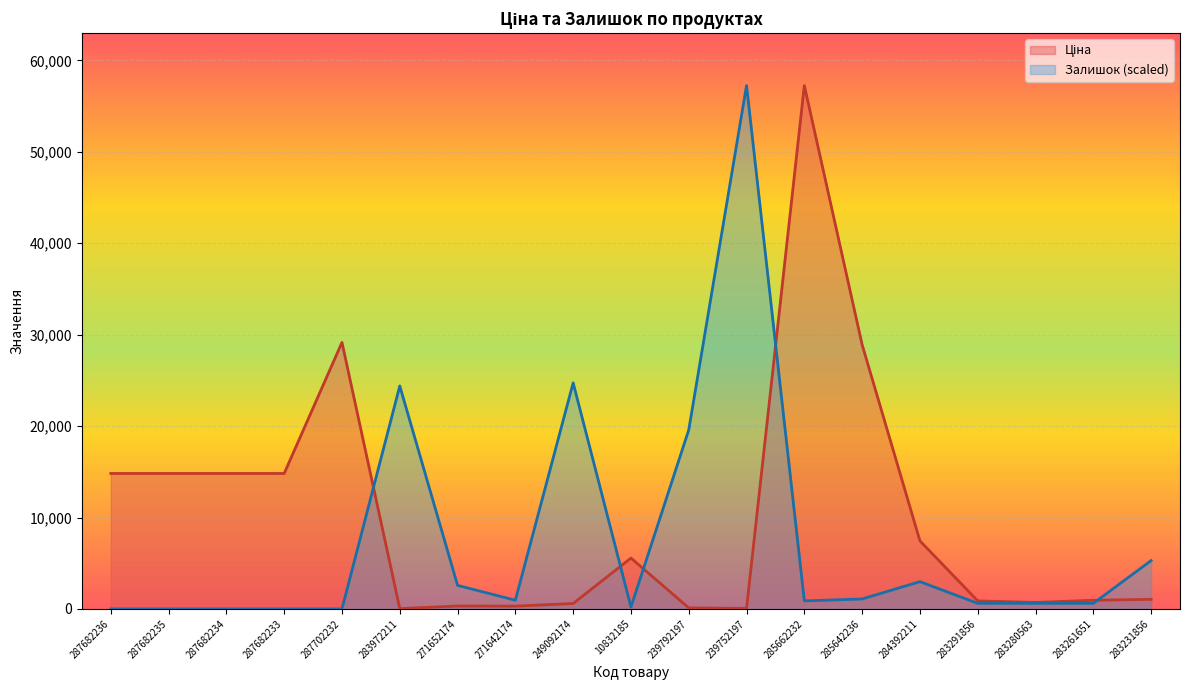

The value of Ціна at 284392211 is 7444.6. True or false?

True